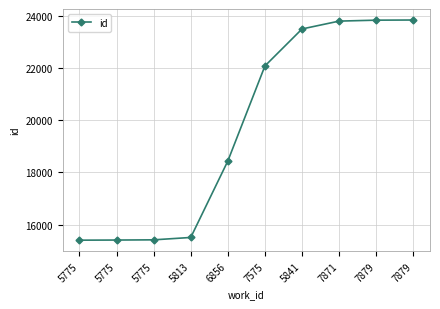

The value at 7575 is 7409. True or false?

False